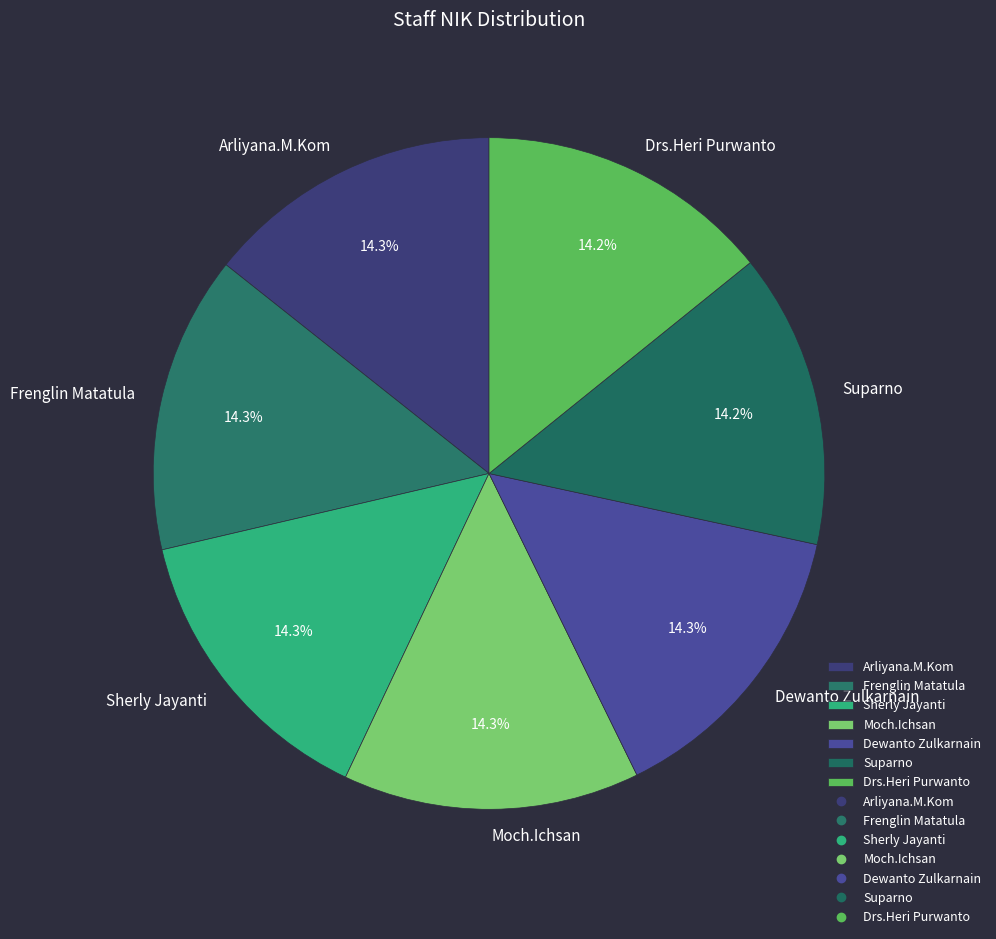

Does any single category account for the majority?

No